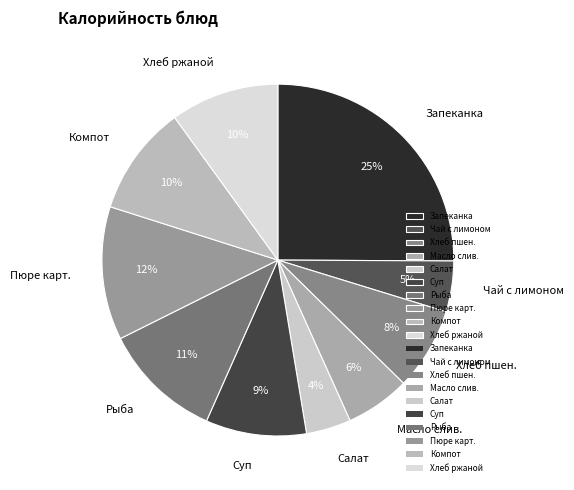

Which has a higher value, Суп or Чай с лимоном?

Суп